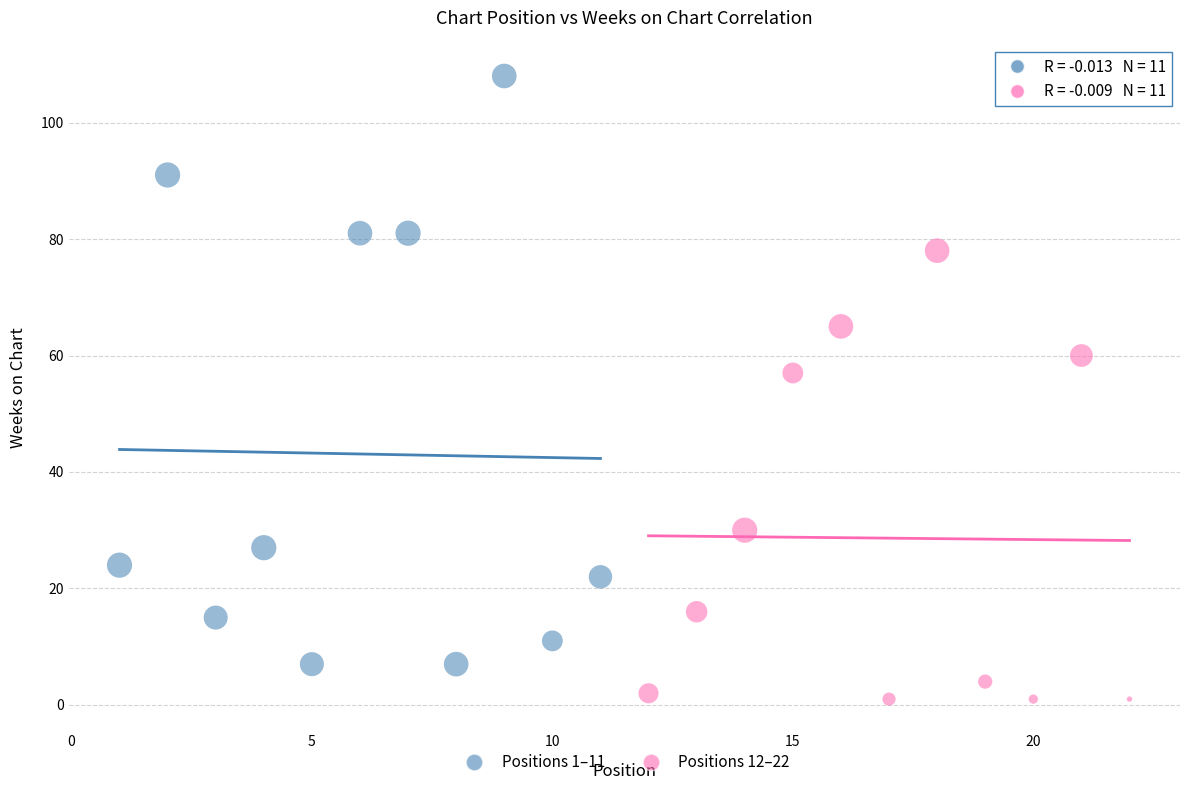

What are all the series names shown in the legend?

Positions 1–11, Positions 12–22